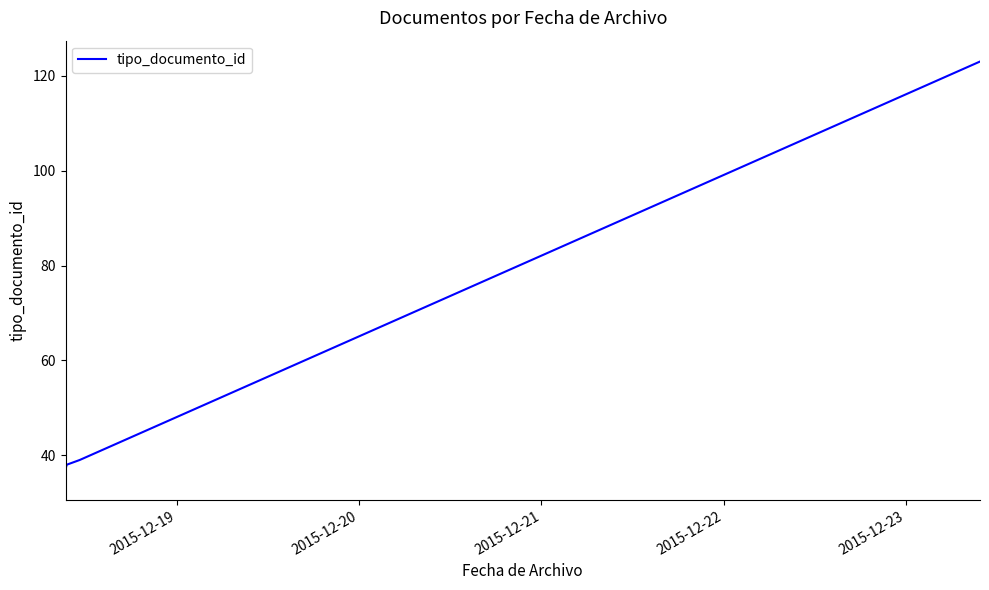

Does the chart have visible grid lines?

No